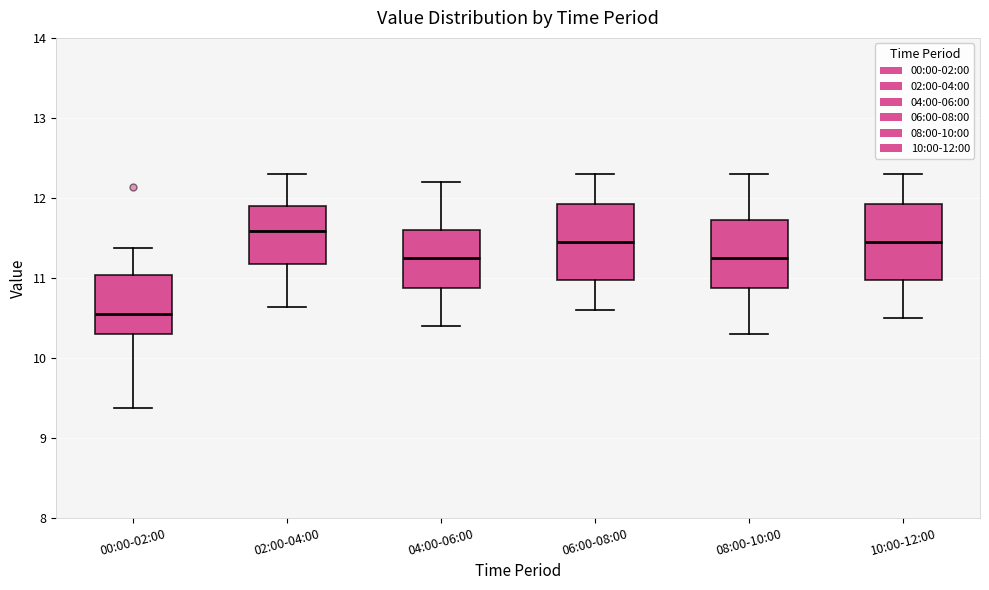

Reading left to right, read every box against the y-axis: the position of its median line, the range the box covers, and the ends of its whiskers. The values are not printed on the chart, so give them approximately, as read against the axis.

00:00-02:00: median 10.6, box 10.3 to 11.0, whiskers 9.4 to 11.4
02:00-04:00: median 11.6, box 11.2 to 11.9, whiskers 10.6 to 12.3
04:00-06:00: median 11.3, box 10.9 to 11.6, whiskers 10.4 to 12.2
06:00-08:00: median 11.5, box 11.0 to 11.9, whiskers 10.6 to 12.3
08:00-10:00: median 11.3, box 10.9 to 11.7, whiskers 10.3 to 12.3
10:00-12:00: median 11.5, box 11.0 to 11.9, whiskers 10.5 to 12.3